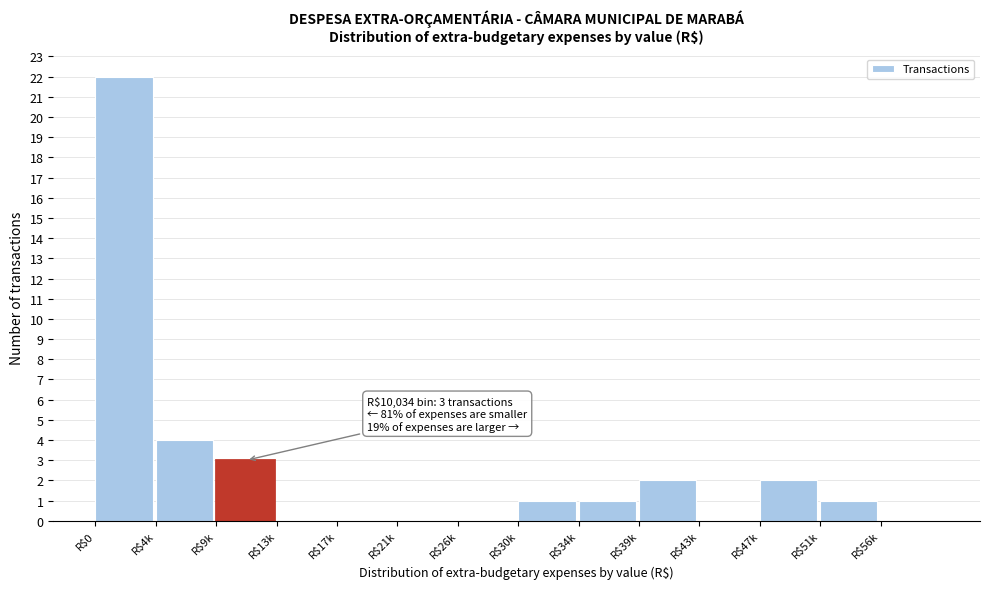

Where is the data nearest to the value 11?

R$4k